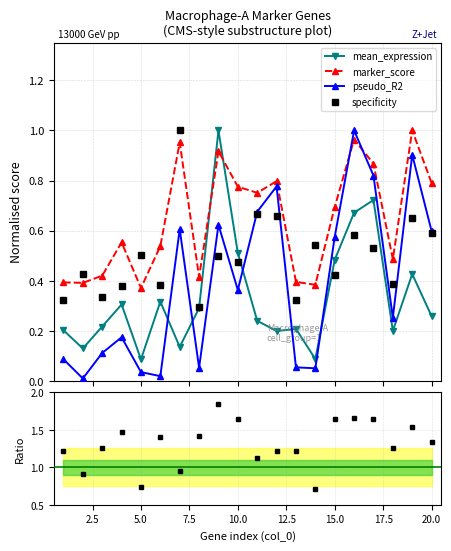

How many interior local valleys does the pseudo_R2 series have?

6